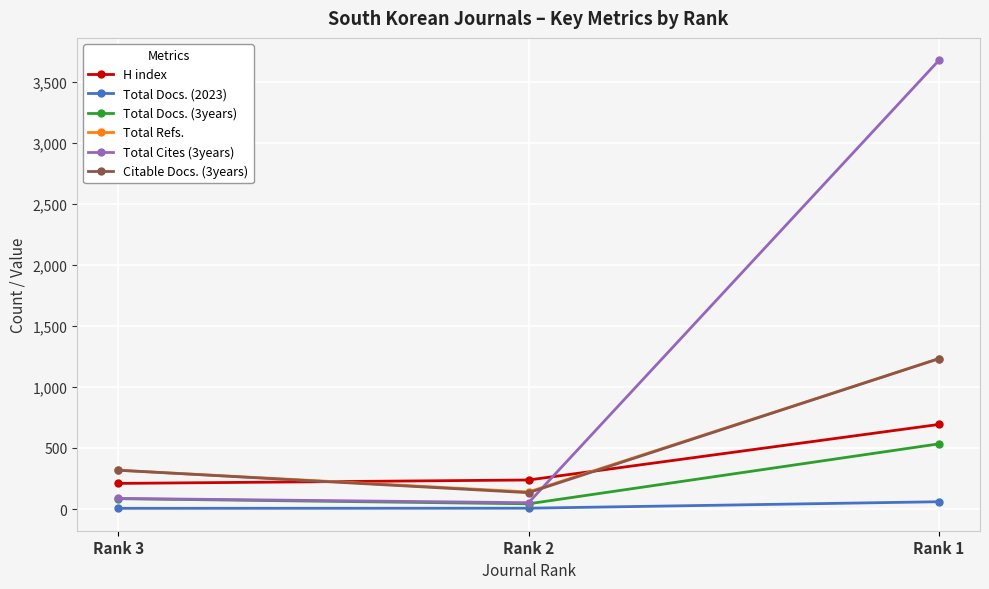

What is the maximum value for Total Refs.?

1232